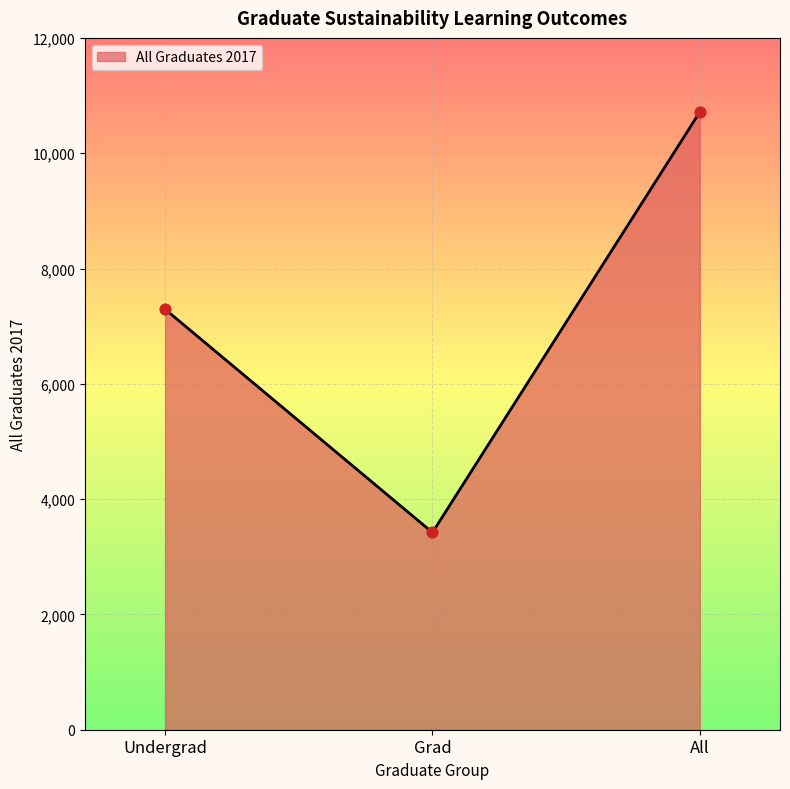

What is the change in value from Grad to All?

+7293